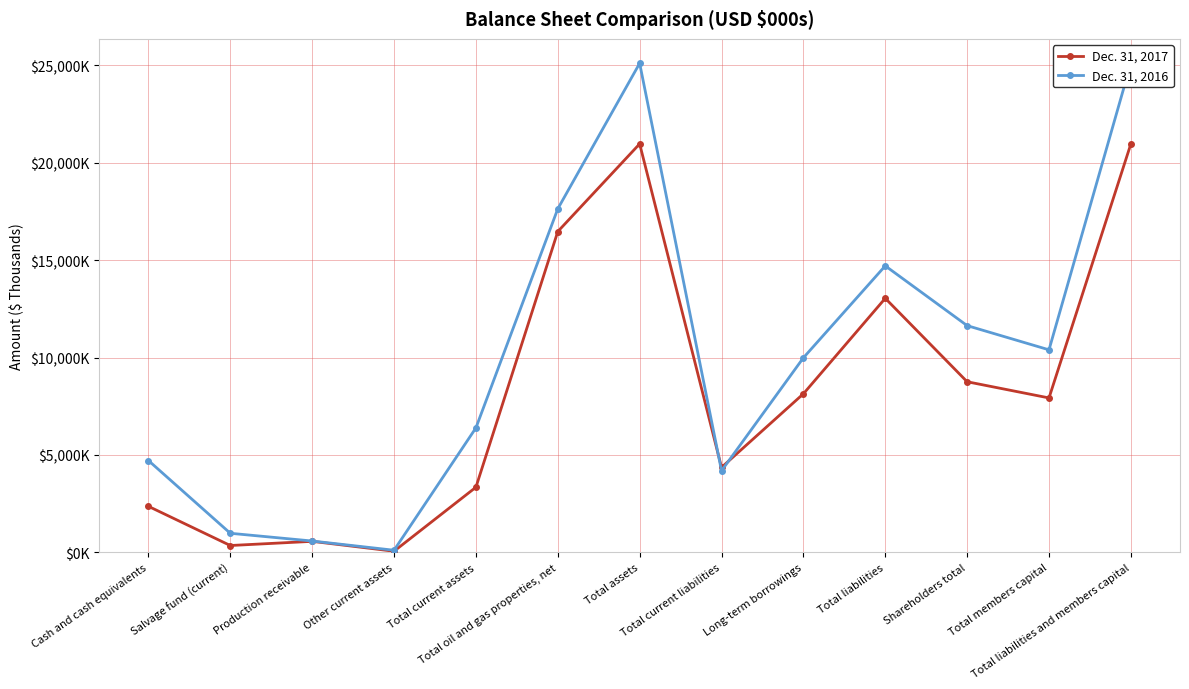

Reading right to left, extract all data points from this chart.

Dec. 31, 2017: 20967	7927	8758	13040	8140	4360	20967	16466	3344	60	567	353	2364
Dec. 31, 2016: 25102	10396	11638	14706	9988	4188	25102	17633	6389	110	584	981	4714